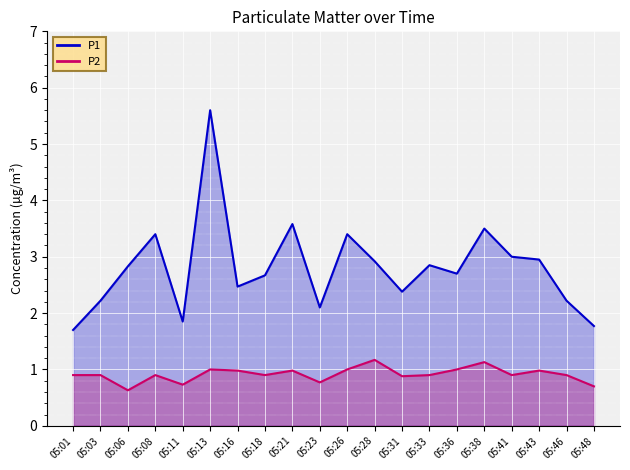

Reading right to left, transcribe all the data shown in this chart.

P1: 1.8	2.2	3.0	3.0	3.5	2.7	2.9	2.4	2.9	3.4	2.1	3.6	2.7	2.5	5.6	1.9	3.4	2.8	2.2	1.7
P2: 0.7	0.9	1.0	0.9	1.1	1.0	0.9	0.9	1.2	1.0	0.8	1.0	0.9	1.0	1.0	0.7	0.9	0.6	0.9	0.9